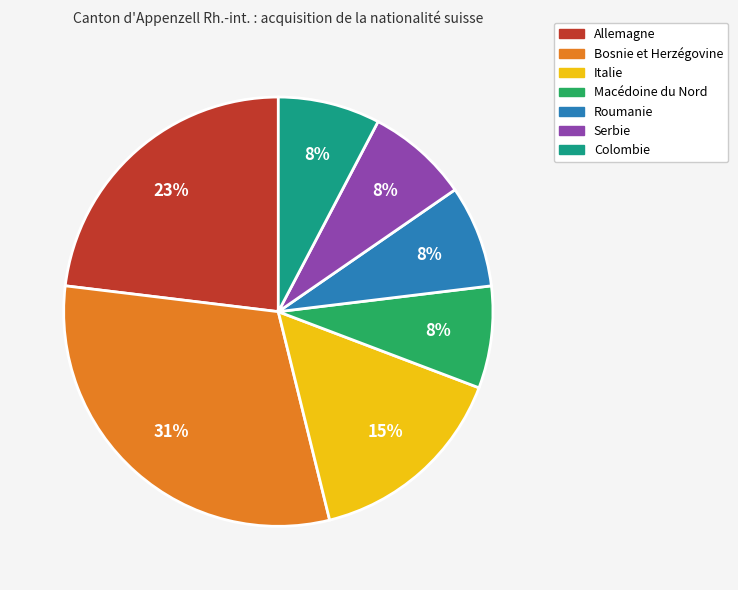

Combined, do Roumanie and Serbie account for over 50%?

No